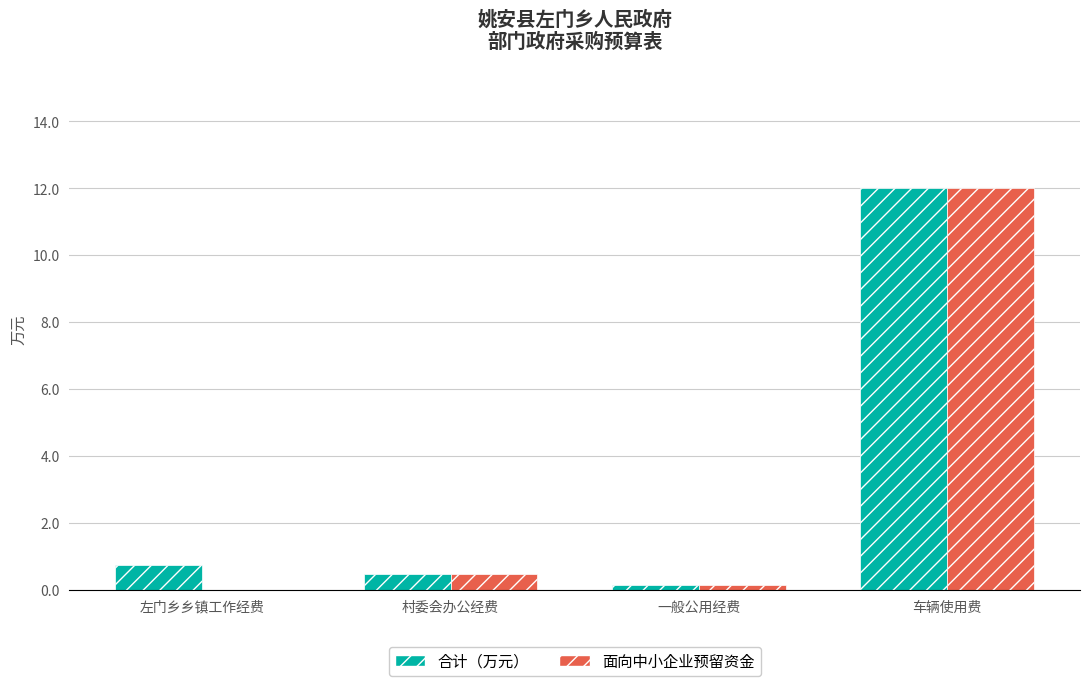

The 合计（万元） series shows 0.5 at 村委会办公经费. True or false?

True